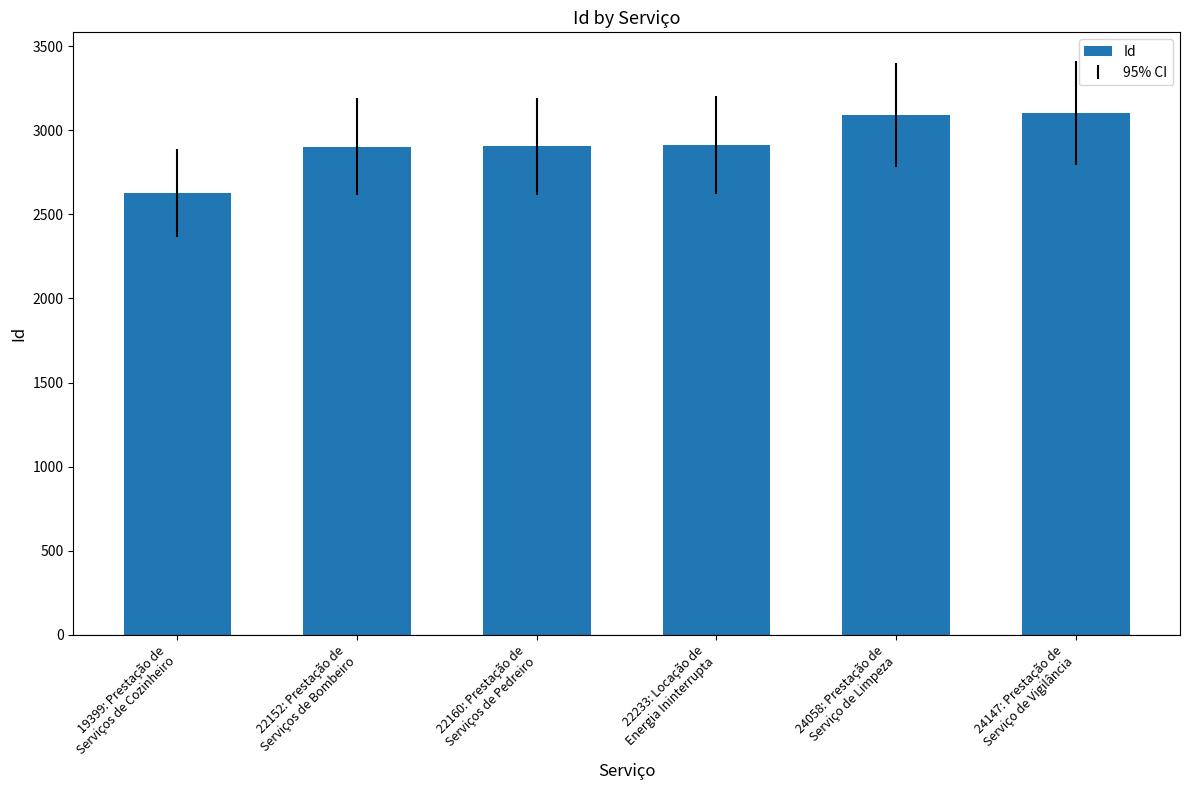

What is the change in value from 19399: Prestação de
Serviços de Cozinheiro to 22233: Locação de
Energia Ininterrupta?

+284